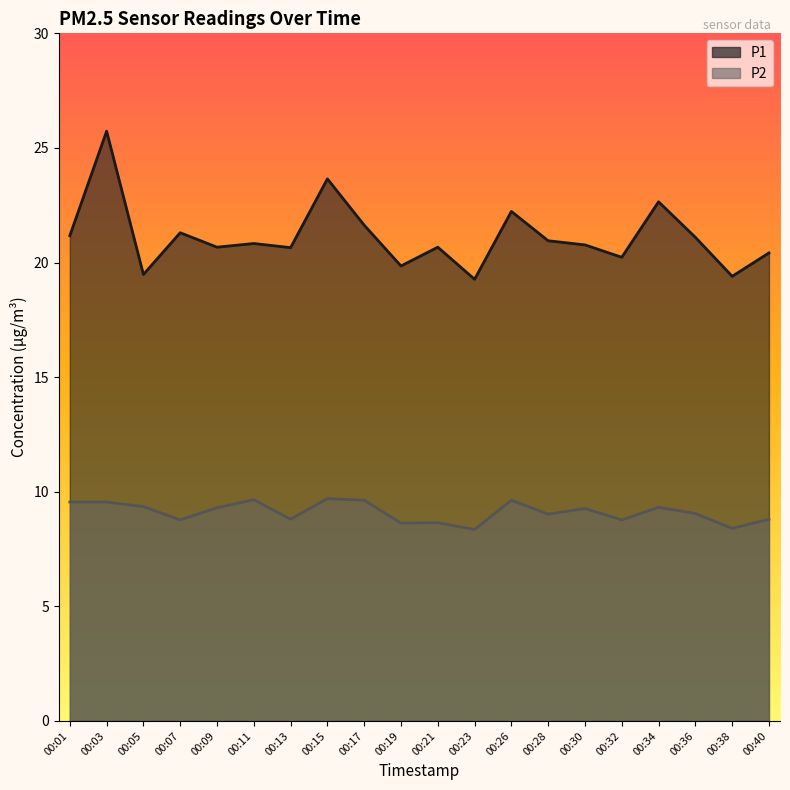

Reading left to right, what are all the values shown in this chart?

P1: 00:01=21.2	00:03=25.7	00:05=19.5	00:07=21.3	00:09=20.7	00:11=20.8	00:13=20.6	00:15=23.6	00:17=21.6	00:19=19.9	00:21=20.7	00:23=19.3	00:26=22.2	00:28=20.9	00:30=20.8	00:32=20.2	00:34=22.6	00:36=21.1	00:38=19.4	00:40=20.4
P2: 00:01=9.6	00:03=9.6	00:05=9.3	00:07=8.8	00:09=9.3	00:11=9.7	00:13=8.8	00:15=9.7	00:17=9.6	00:19=8.6	00:21=8.7	00:23=8.3	00:26=9.6	00:28=9.0	00:30=9.3	00:32=8.8	00:34=9.3	00:36=9.1	00:38=8.4	00:40=8.8